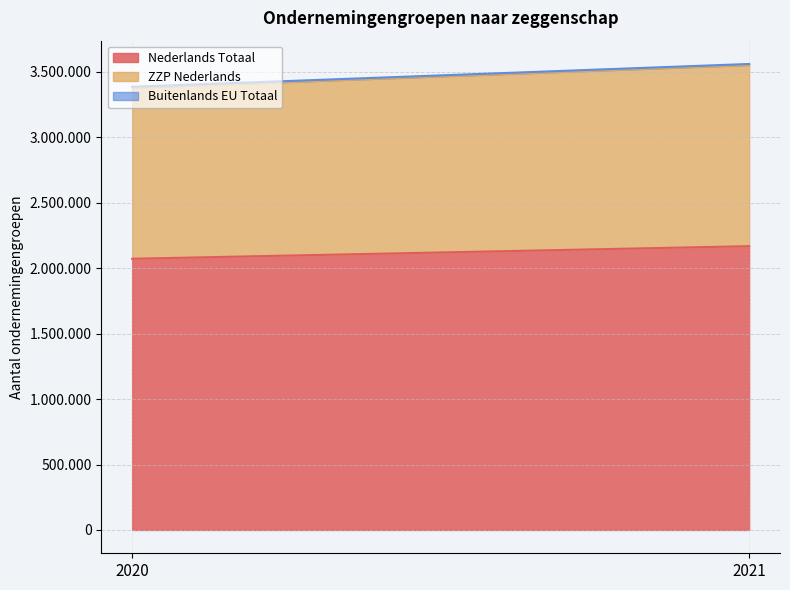

What is the difference between the maximum and minimum values in the Nederlands Totaal series?

96285